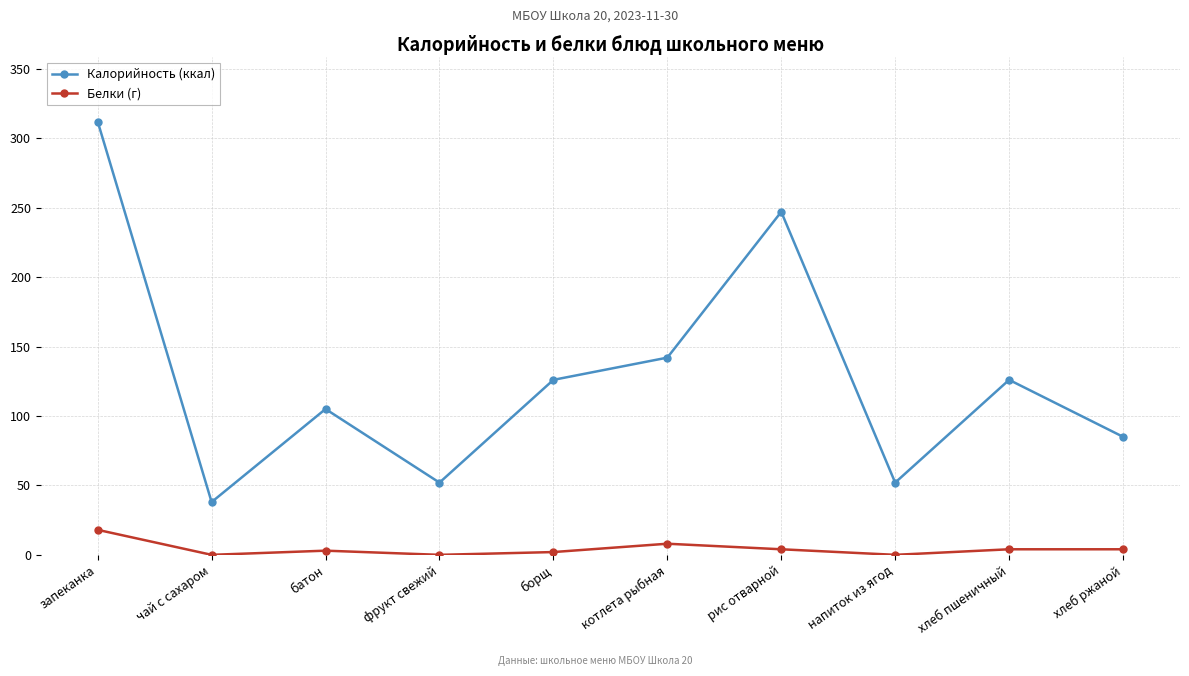

What is the spread (max minus min) of values at запеканка?

294